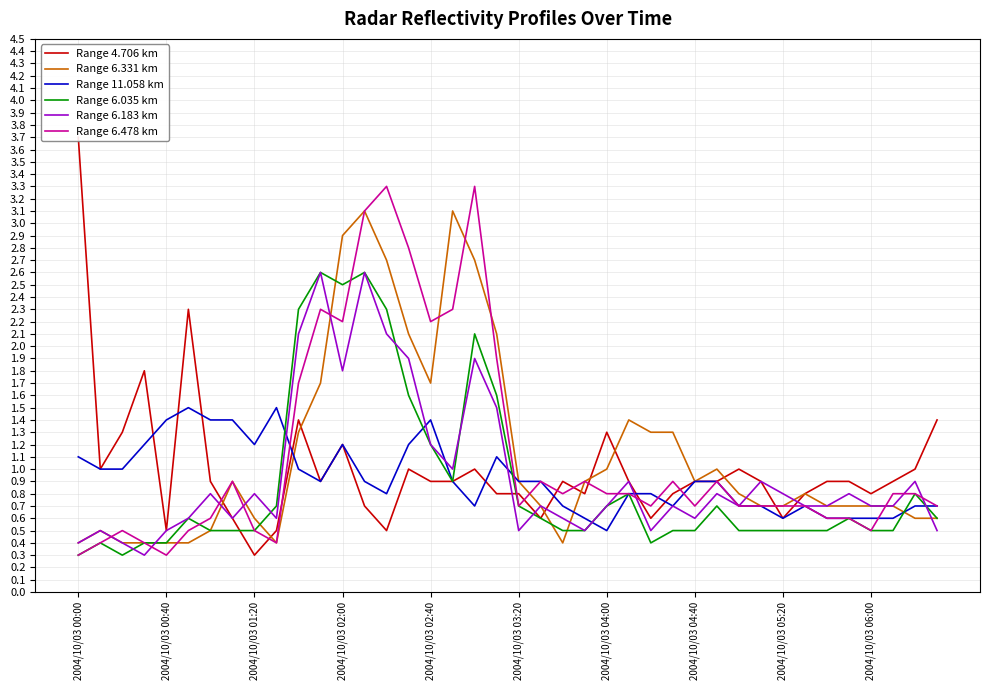

After their last crossing, which series has the higher values: Range 6.183 km or Range 11.058 km?

Range 11.058 km